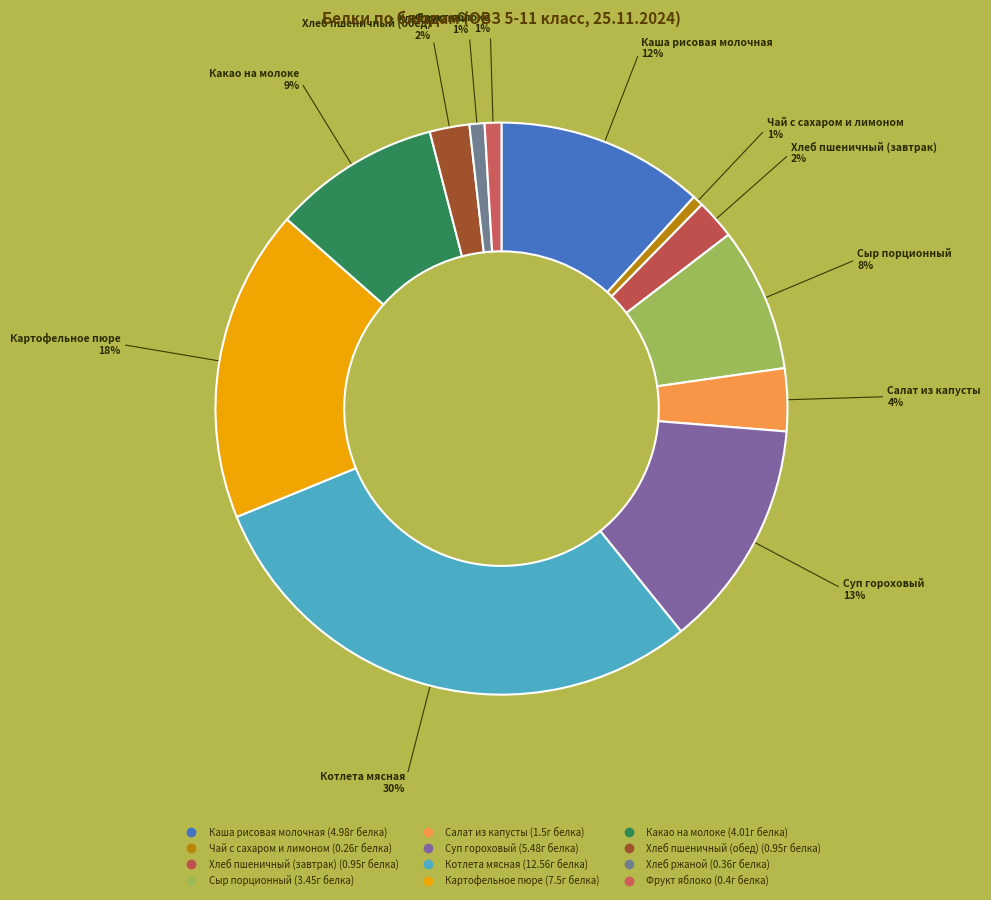

What percentage is the Картофельное пюре slice, to the nearest percent?

18%